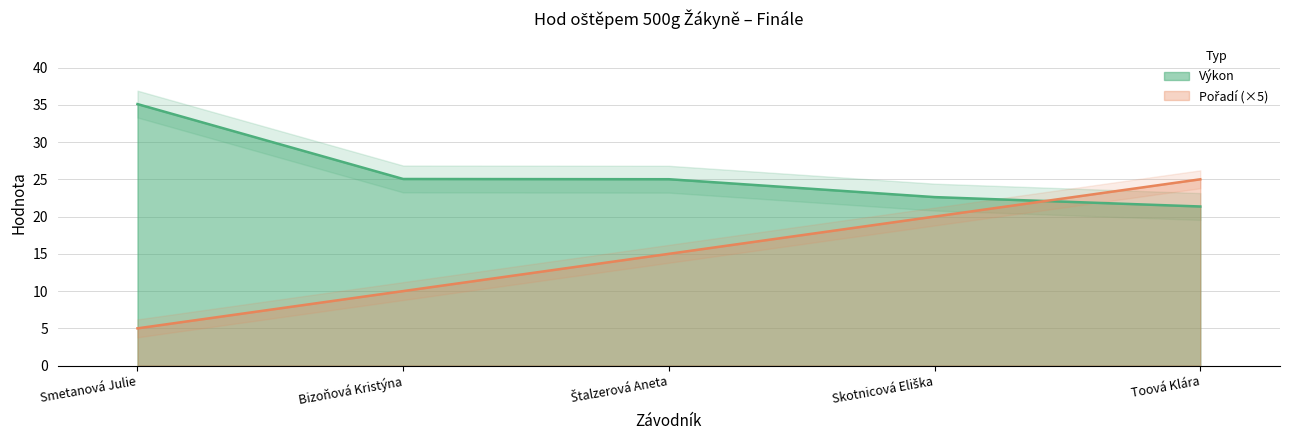

List the series in order of their peak value, lowest first.

Pořadí, Výkon